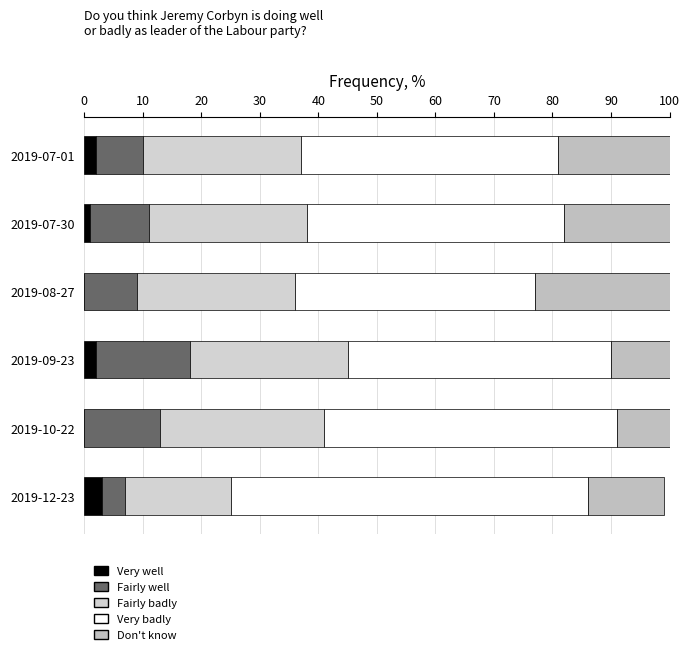

How many data points does each series have?

6